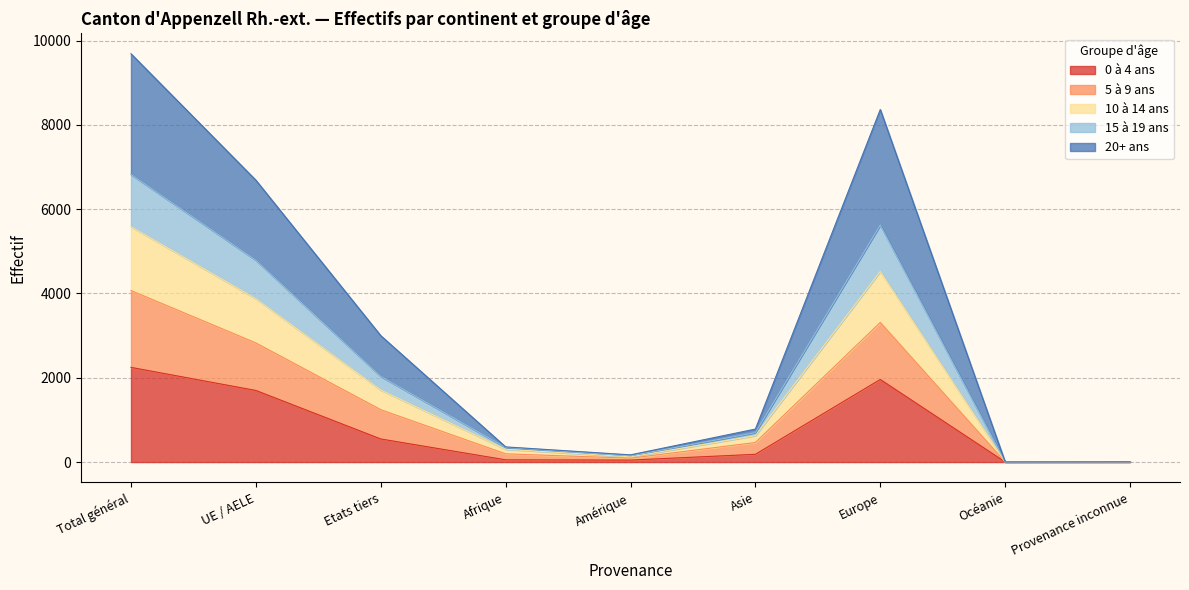

At which label is 0 à 4 ans closest to 1124?

UE / AELE